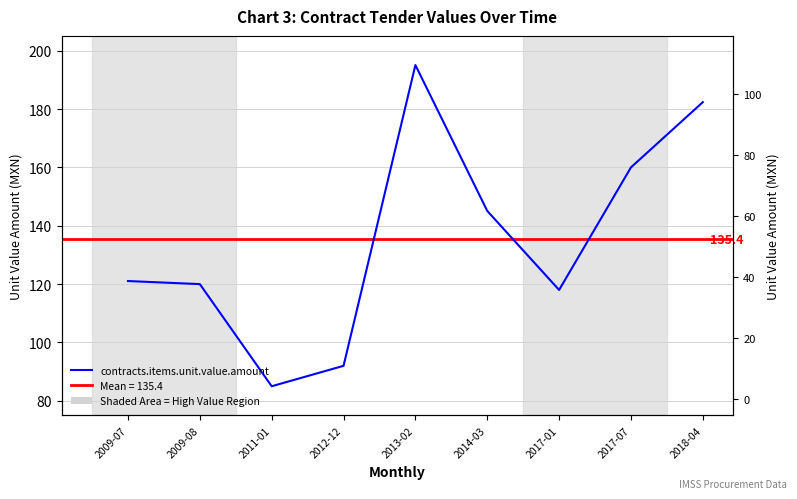

How many values exceed 121?

5